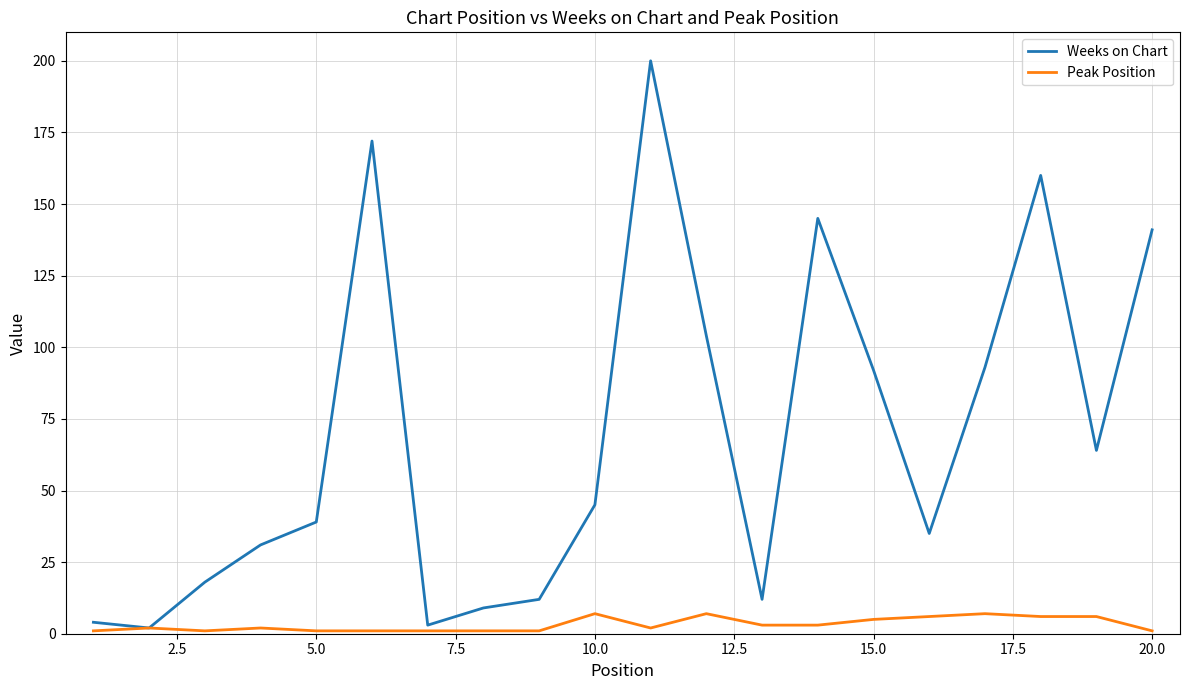

Which series has the largest total across all categories?

Weeks on Chart